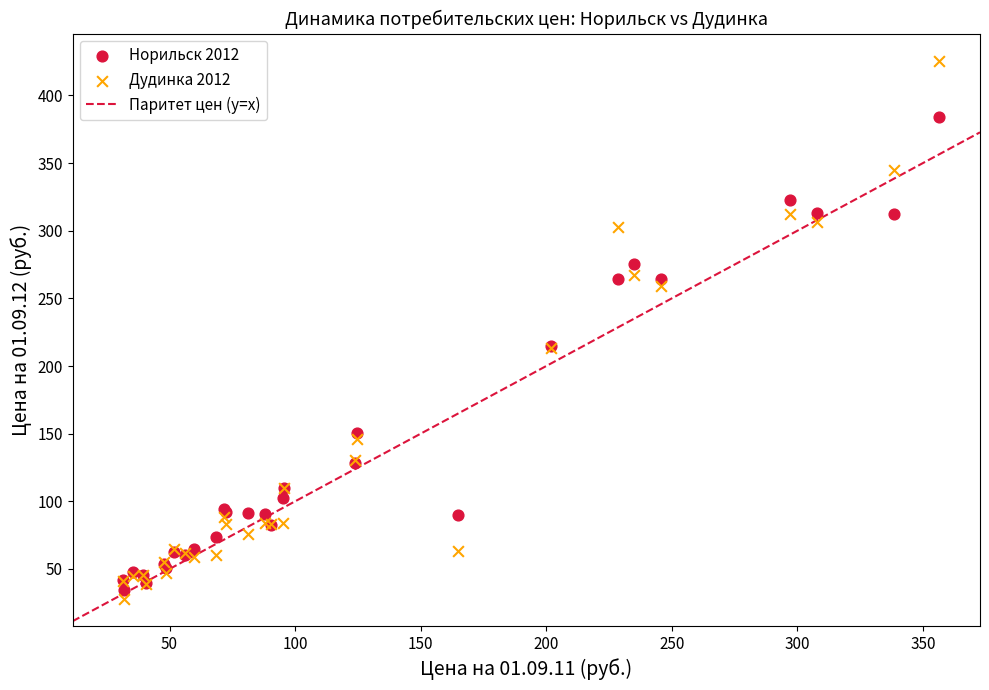

Which series reaches the minimum Y coordinate?

Дудинка 2012